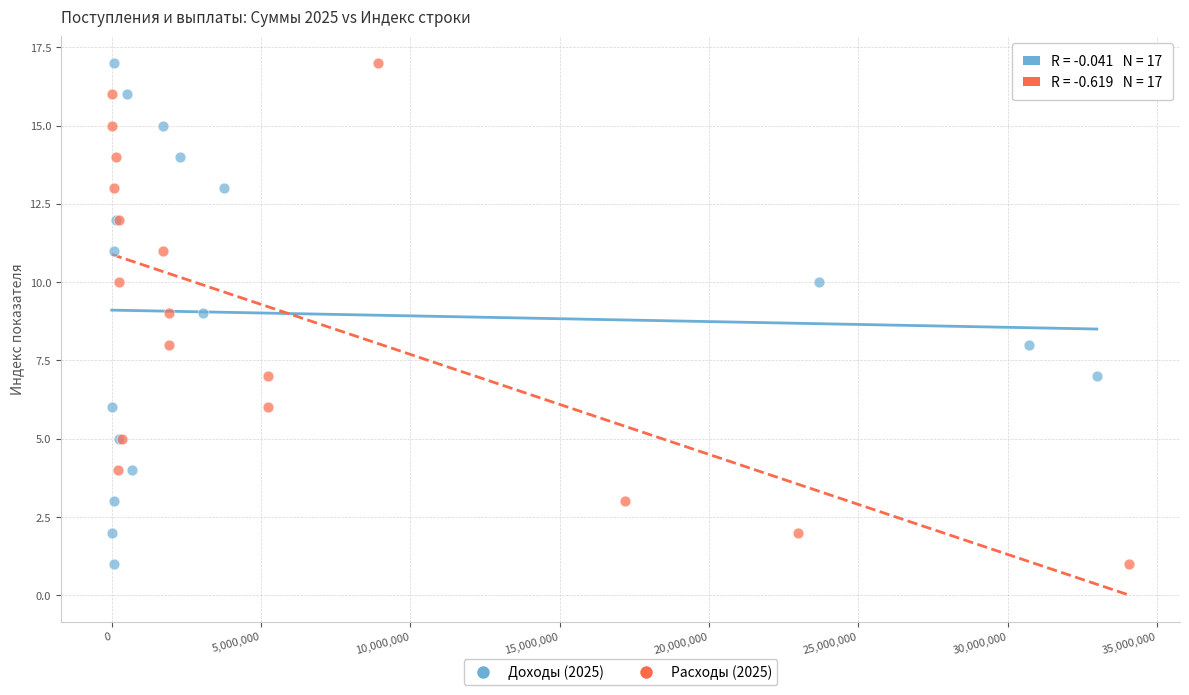

What are all the series names shown in the legend?

Доходы (2025), Расходы (2025)